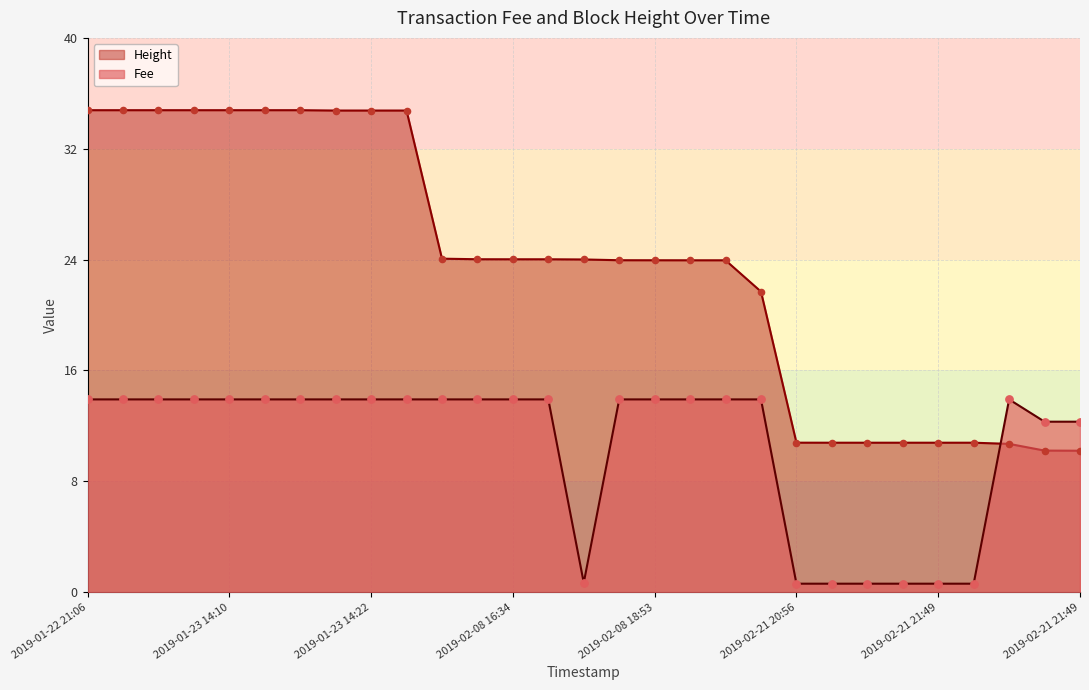

What are all the series names shown in the legend?

Height, Fee